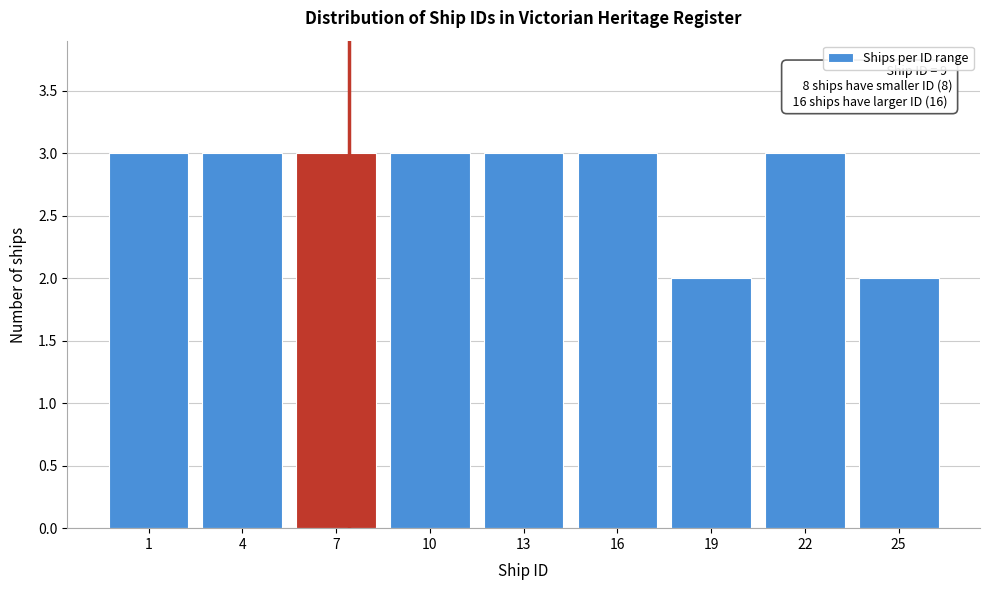

Reading left to right, list all the values displayed in this chart.

1=3	4=3	7=3	10=3	13=3	16=3	19=2	22=3	25=2